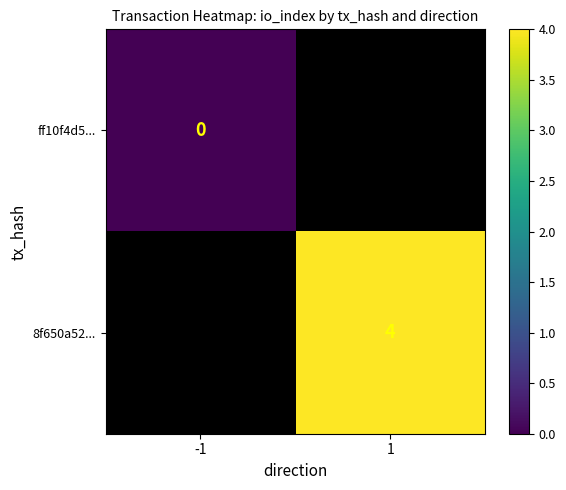

Which has a higher value, -1 or 1?

1